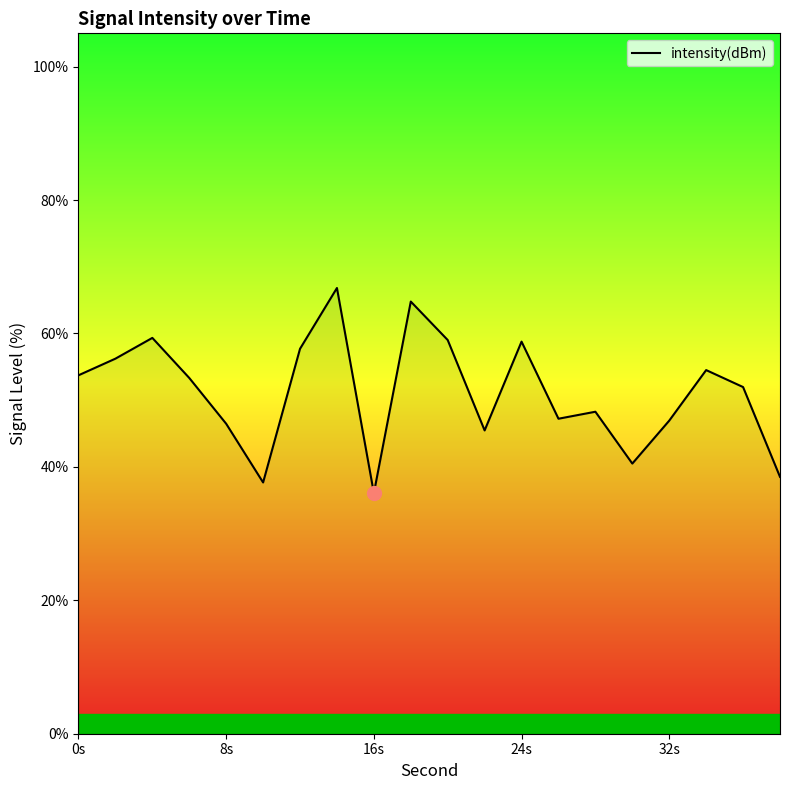

What is the minimum value shown in the chart?

36.1